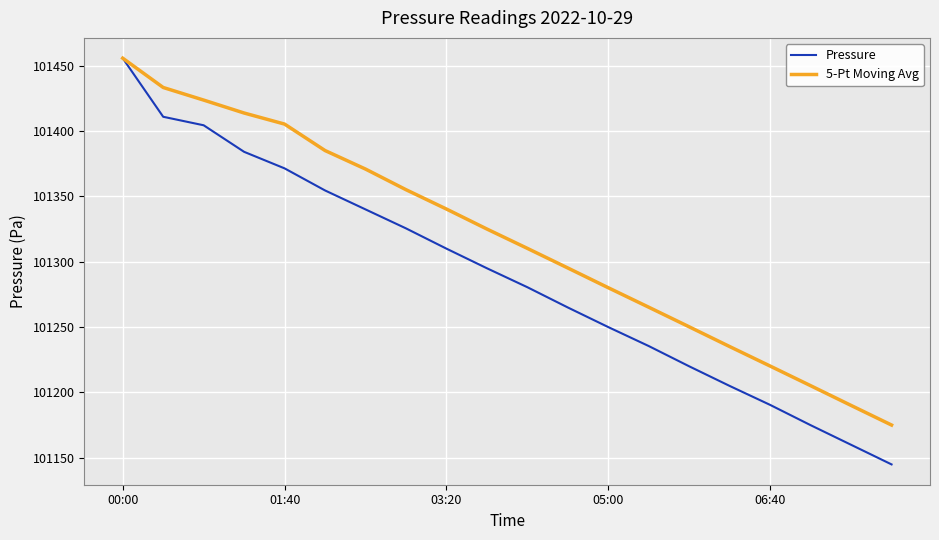

Which series has the largest total across all categories?

5-Pt Moving Avg